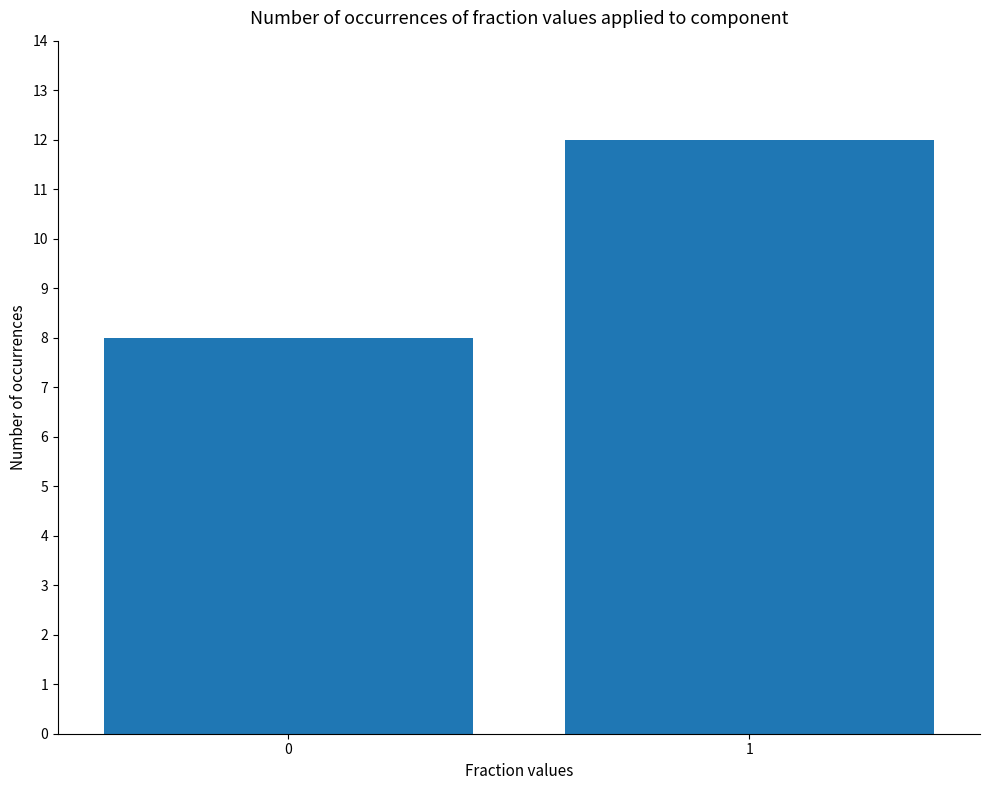

What is the ratio of the value at 0 to the value at 1?

0.7